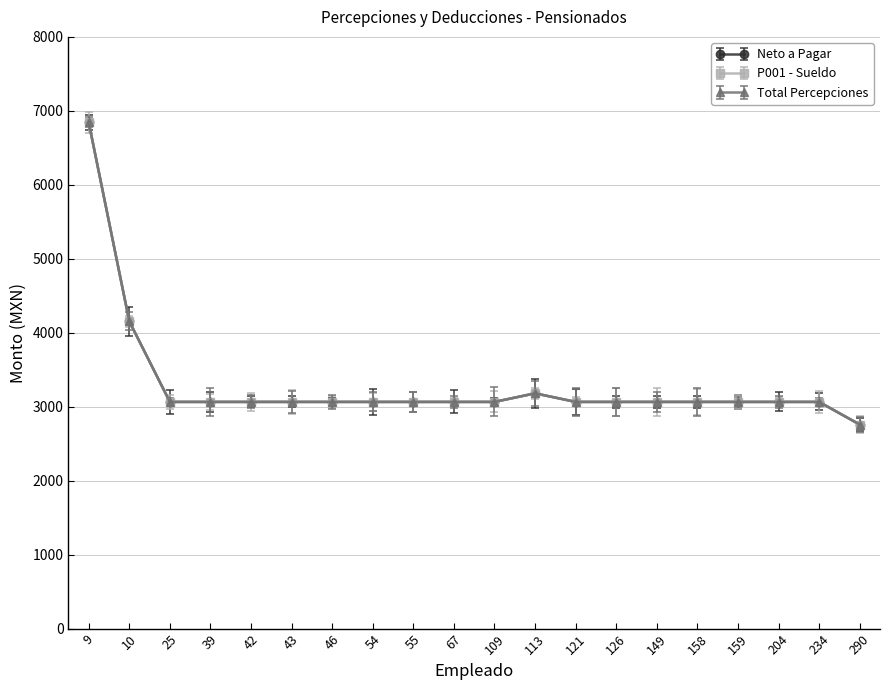

Is this an area chart (filled region under the line)?

No